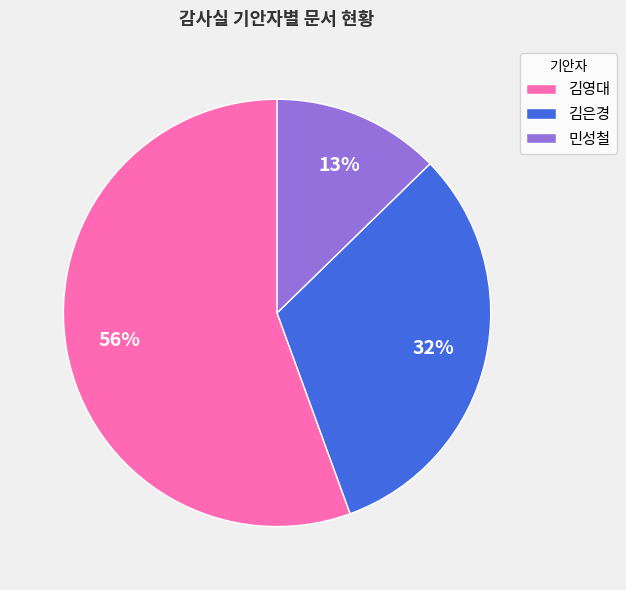

Which category accounts for the majority?

김영대